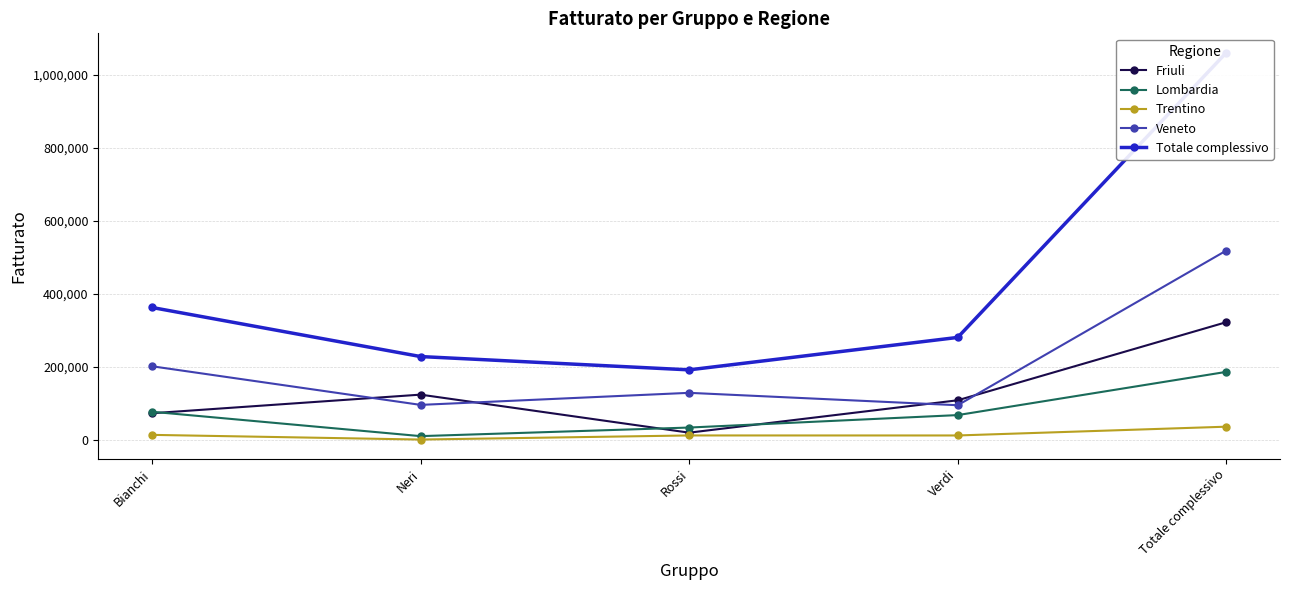

Which category has the lowest value across all series?

Neri